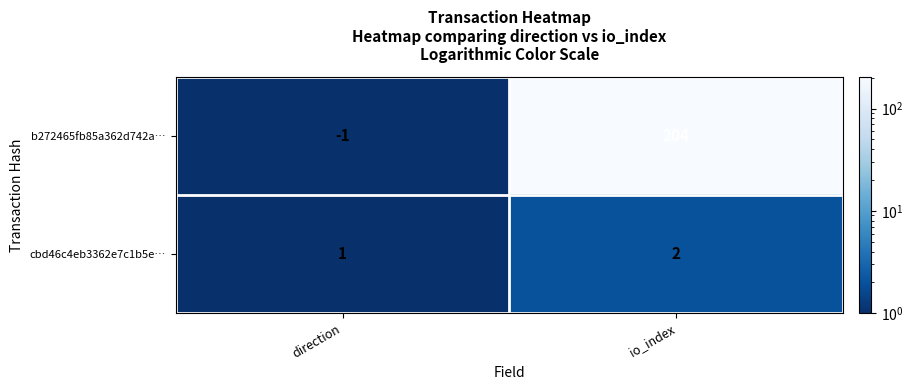

True or false: cbd46c4eb3362e7c1b5e… has a value of 1 at direction.

True